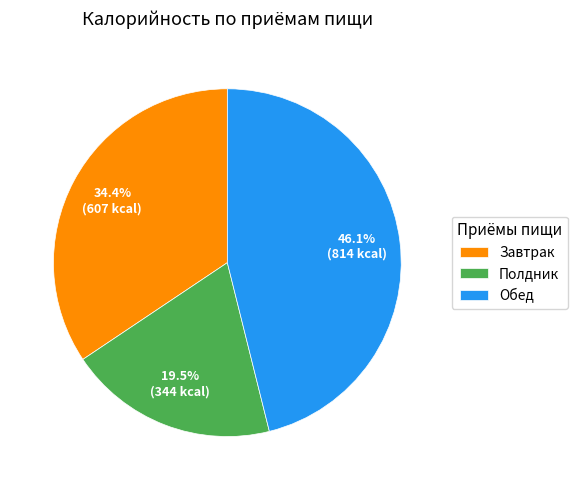

Is there a majority slice in this chart?

No